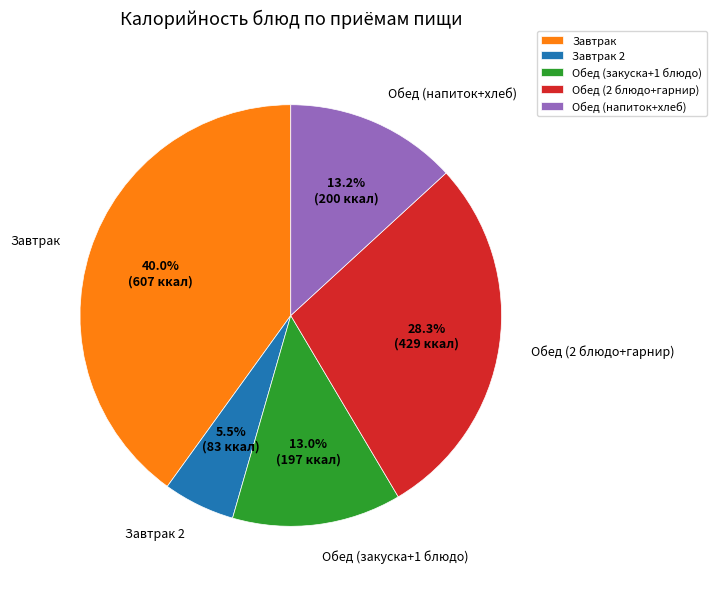

Which has a higher value, Обед (закуска+1 блюдо) or Обед (2 блюдо+гарнир)?

Обед (2 блюдо+гарнир)